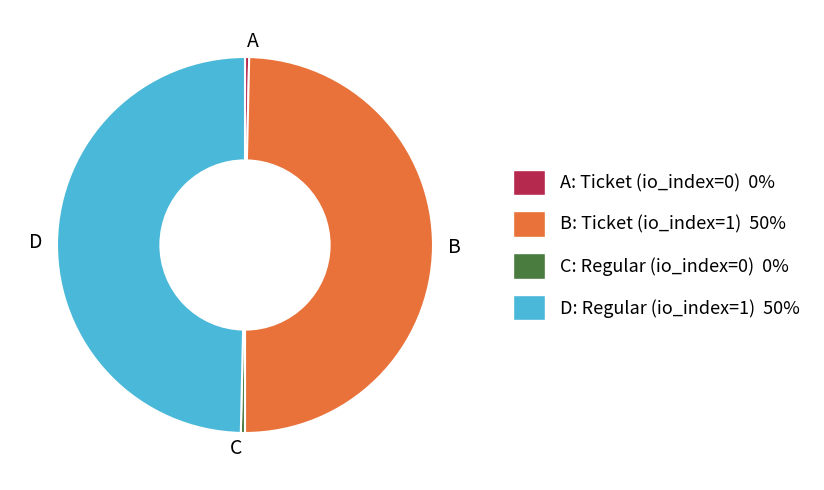

Is C the majority of the pie?

No